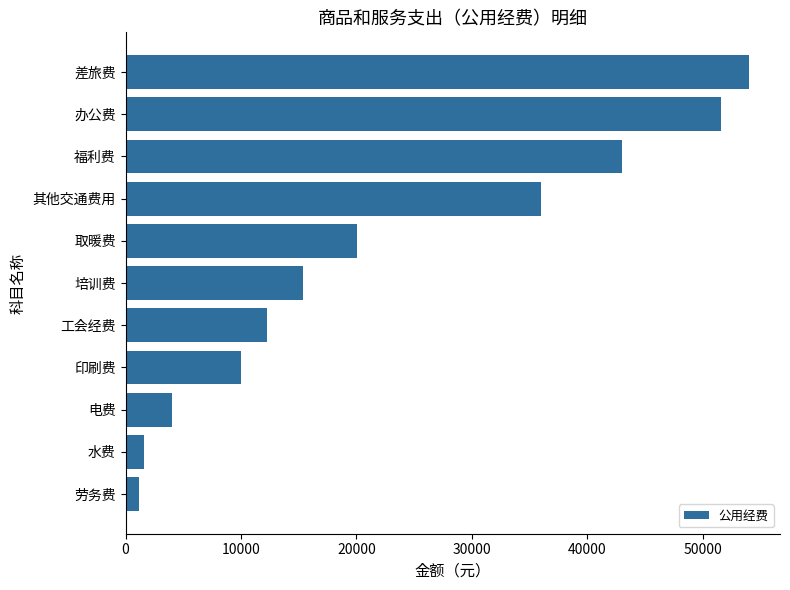

Between 水费 and 差旅费, which is larger?

差旅费